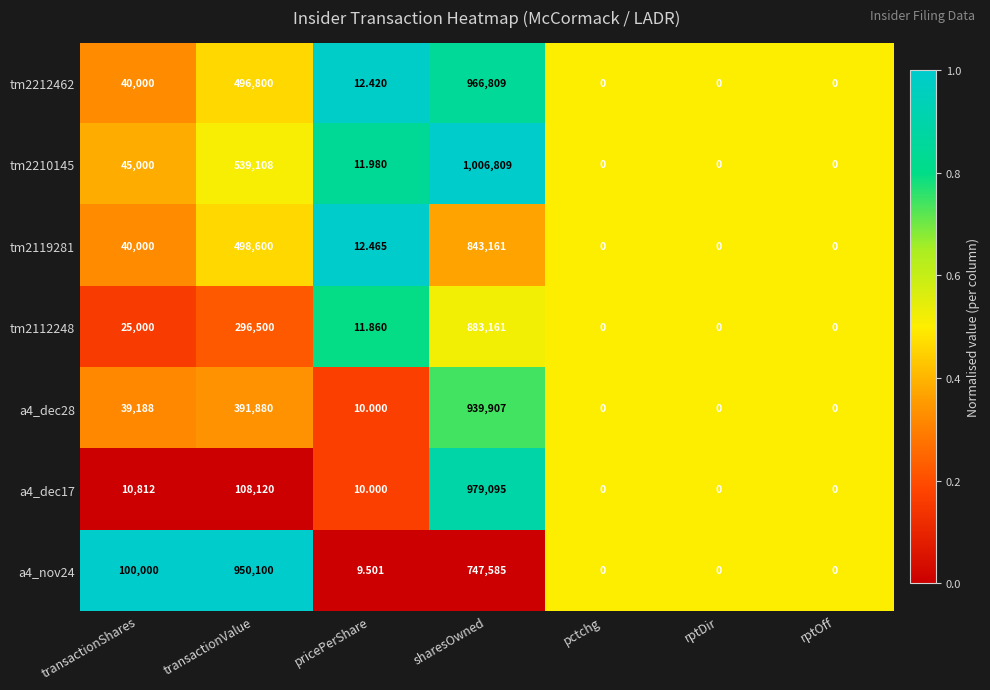

Where does the tm2212462 series first go above 12?

transactionShares